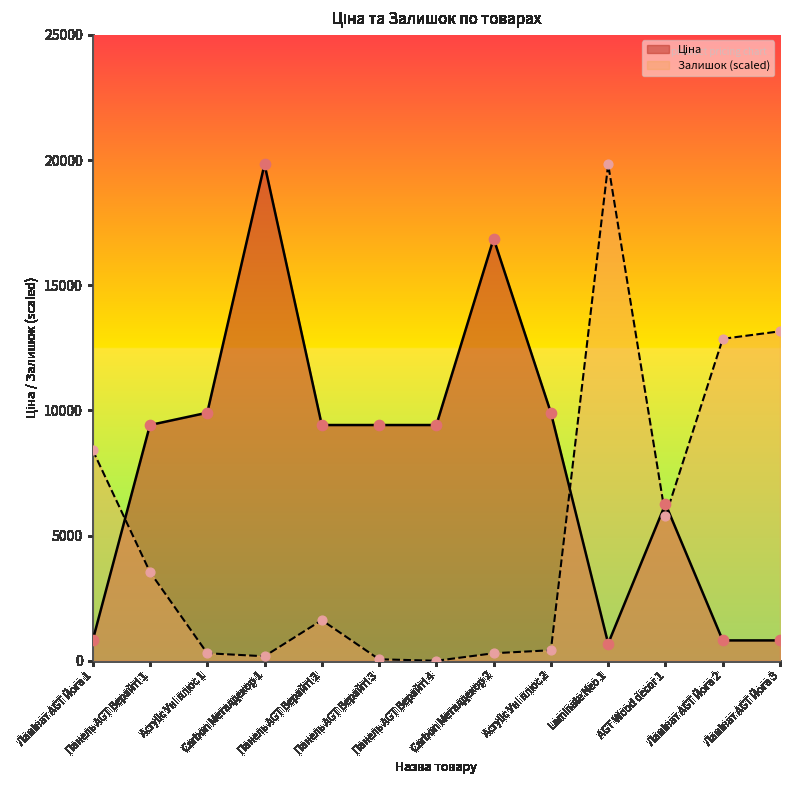

Is the value of Залишок at Панель AGT Верайті 3 greater than the value of Ціна at Carbon Металдекор 2?

No